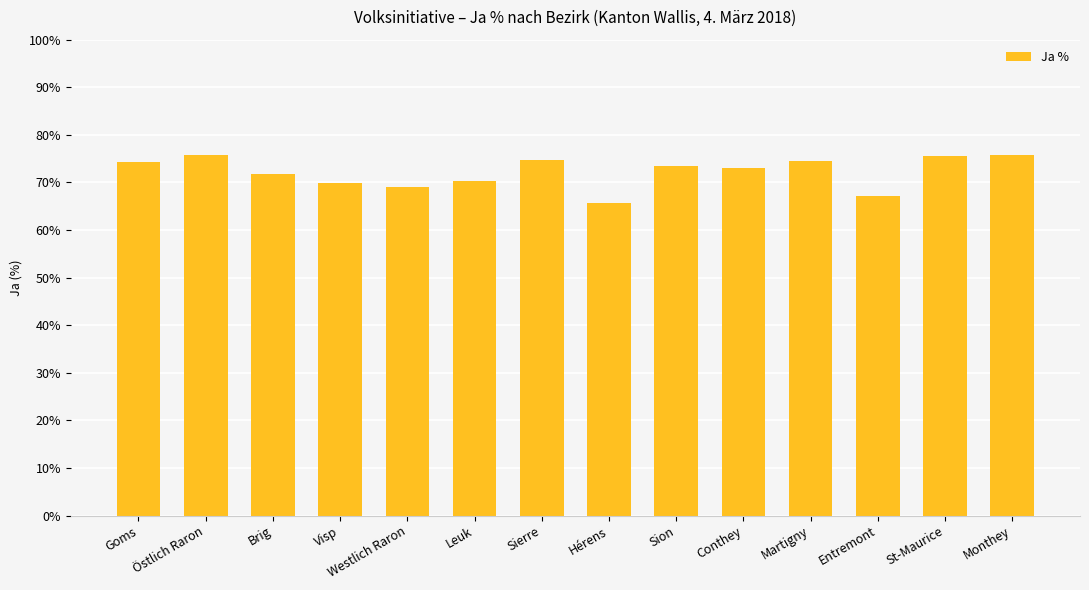

What is the label of the 2nd bar from the right?

St-Maurice